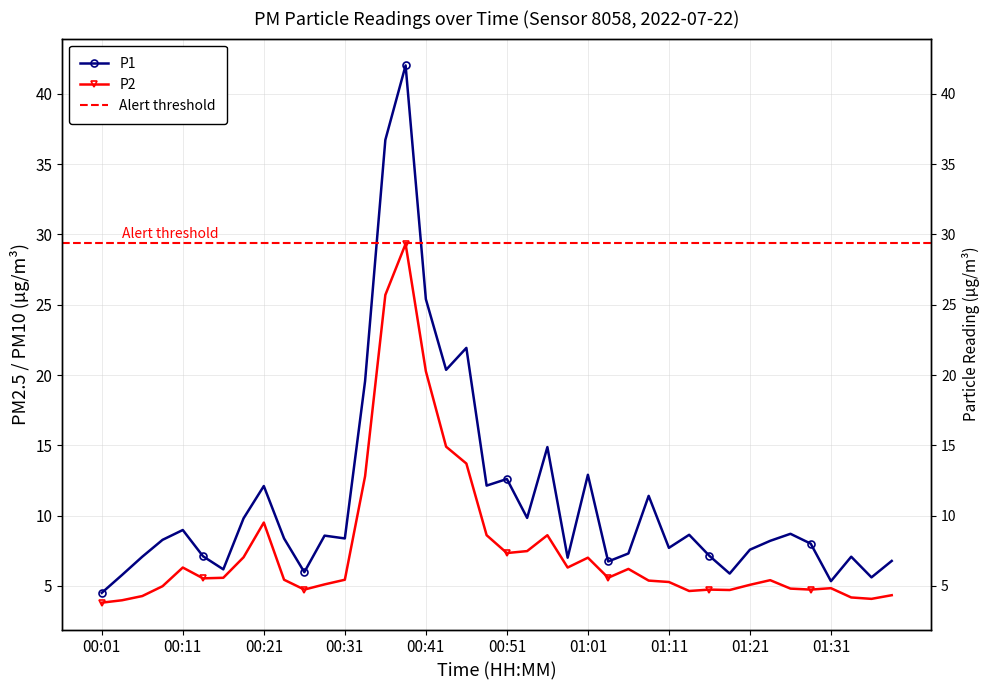

What is the approximate value of P2 at 00:19?

7.0